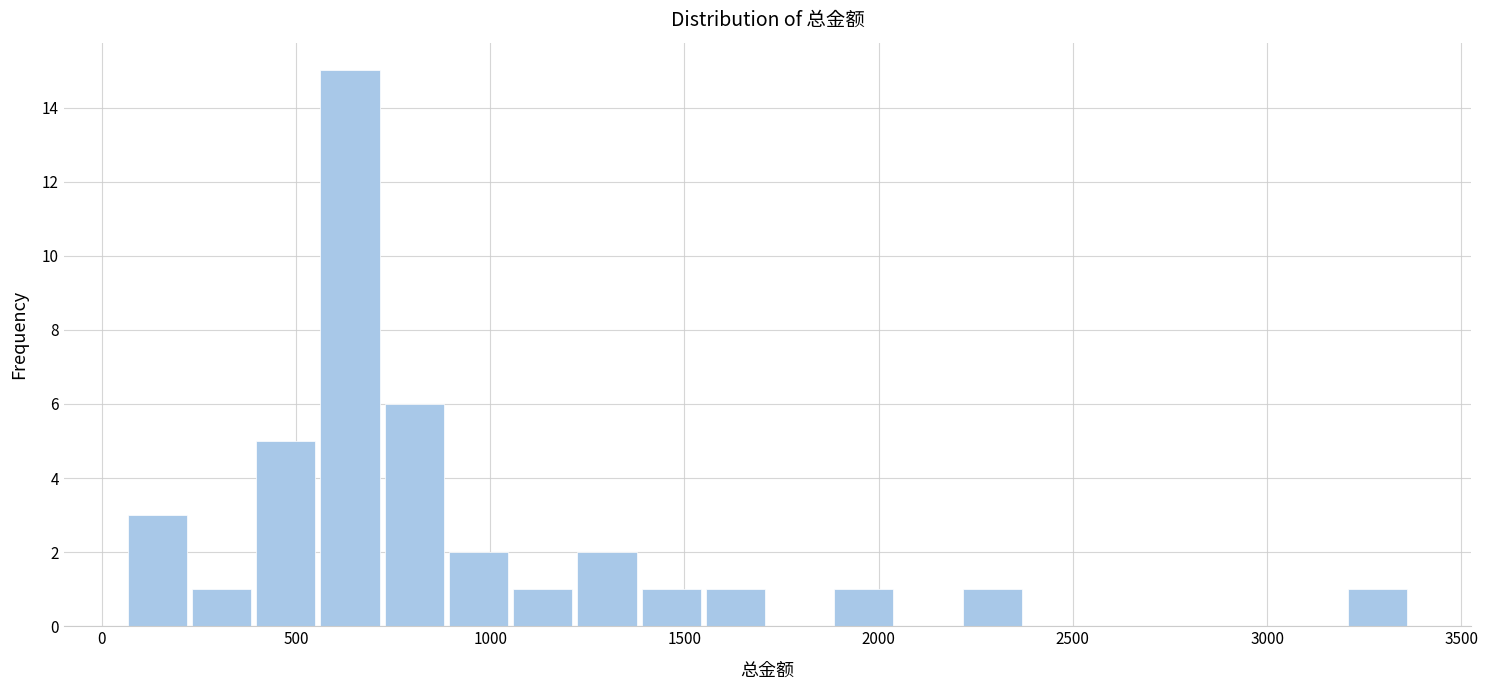

Around what value on the x-axis is the tallest bar? Give the approximate position of its centre, as read against the axis.

650